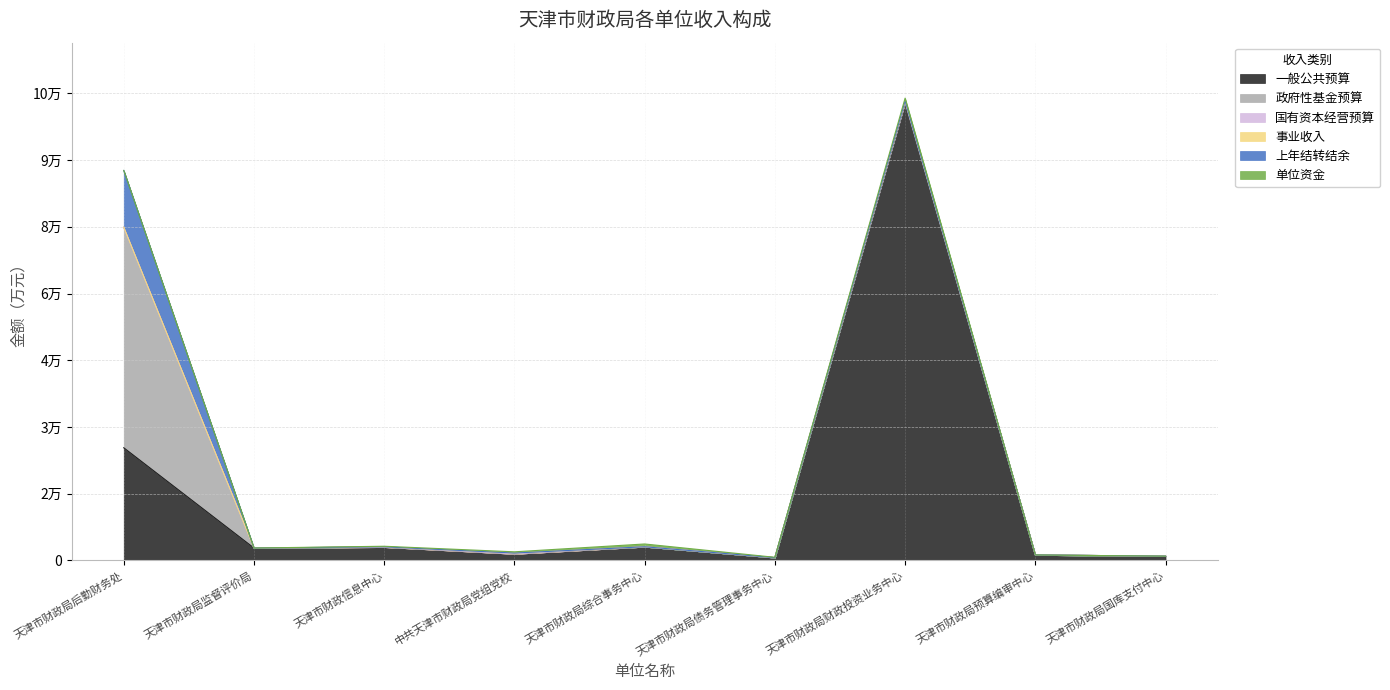

At how many categories does at least one series exceed 86459?

1